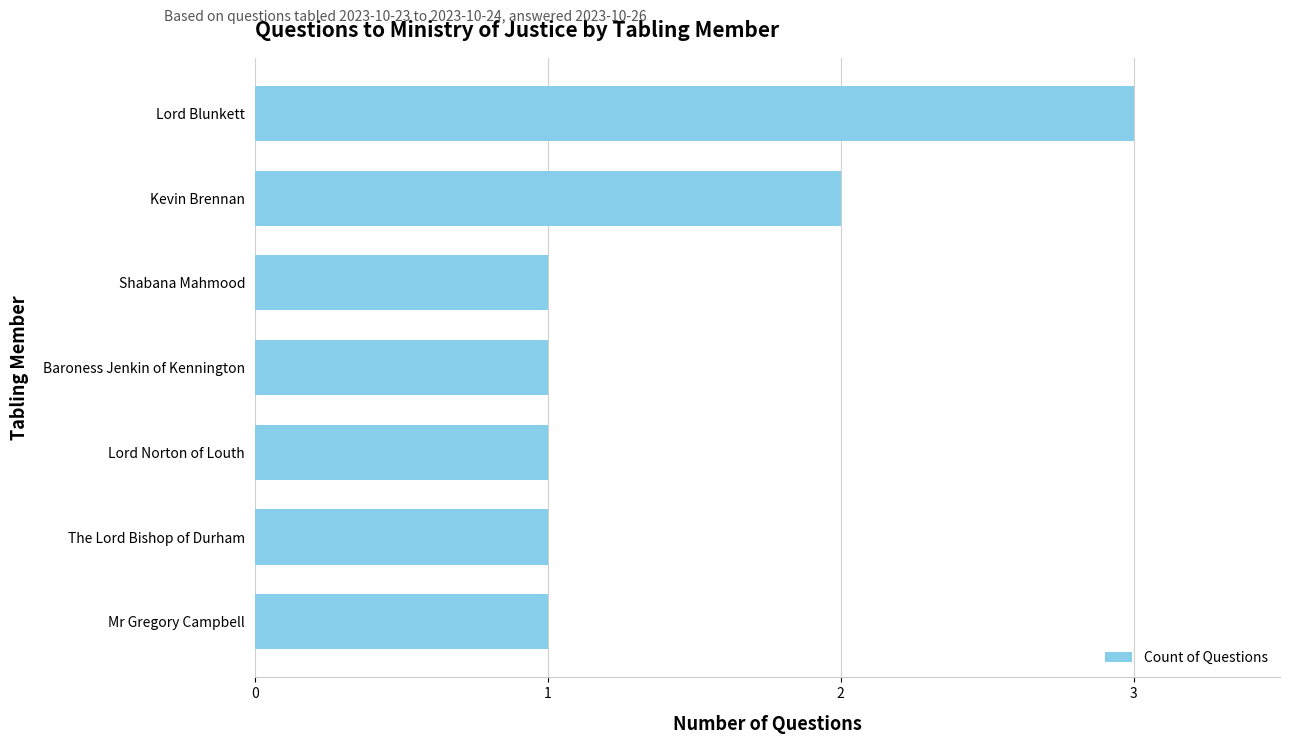

What is the difference between the maximum and minimum values?

2